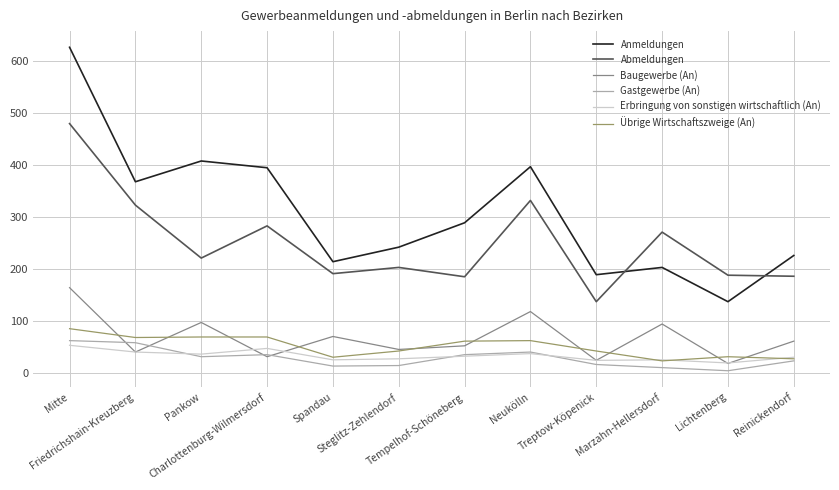

True or false: Anmeldungen and Übrige Wirtschaftszweige (An) intersect in this chart.

False